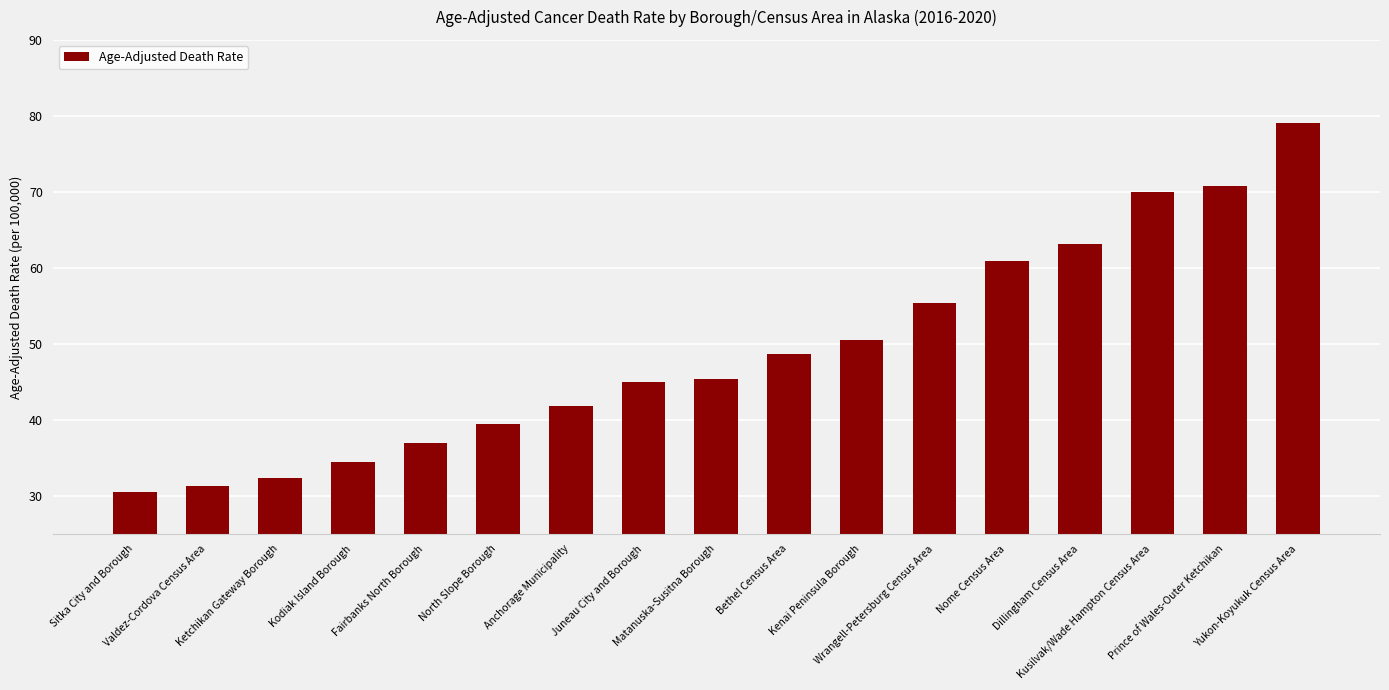

Reading left to right, list all the values displayed in this chart.

Sitka City and Borough=30.5	Valdez-Cordova Census Area=31.3	Ketchikan Gateway Borough=32.4	Kodiak Island Borough=34.4	Fairbanks North Borough=37.0	North Slope Borough=39.4	Anchorage Municipality=41.8	Juneau City and Borough=45.0	Matanuska-Susitna Borough=45.4	Bethel Census Area=48.7	Kenai Peninsula Borough=50.5	Wrangell-Petersburg Census Area=55.4	Nome Census Area=60.9	Dillingham Census Area=63.1	Kusilvak/Wade Hampton Census Area=70.0	Prince of Wales-Outer Ketchikan=70.8	Yukon-Koyukuk Census Area=79.0